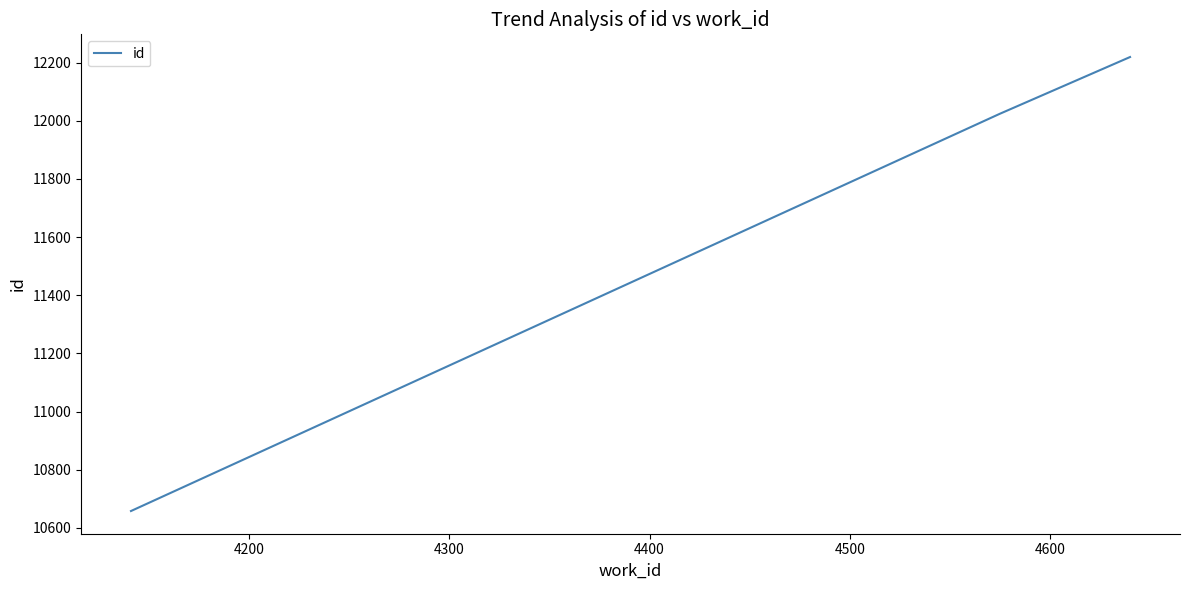

What is the maximum value shown in the chart?

12219